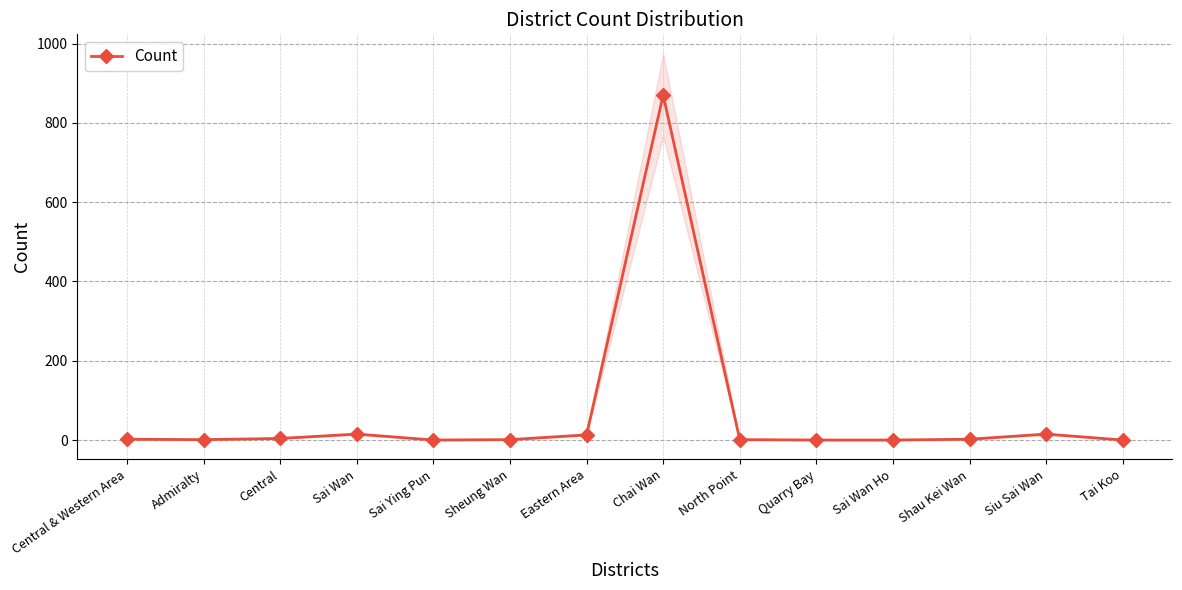

The chart shows a value of 0 at Sai Ying Pun. True or false?

True